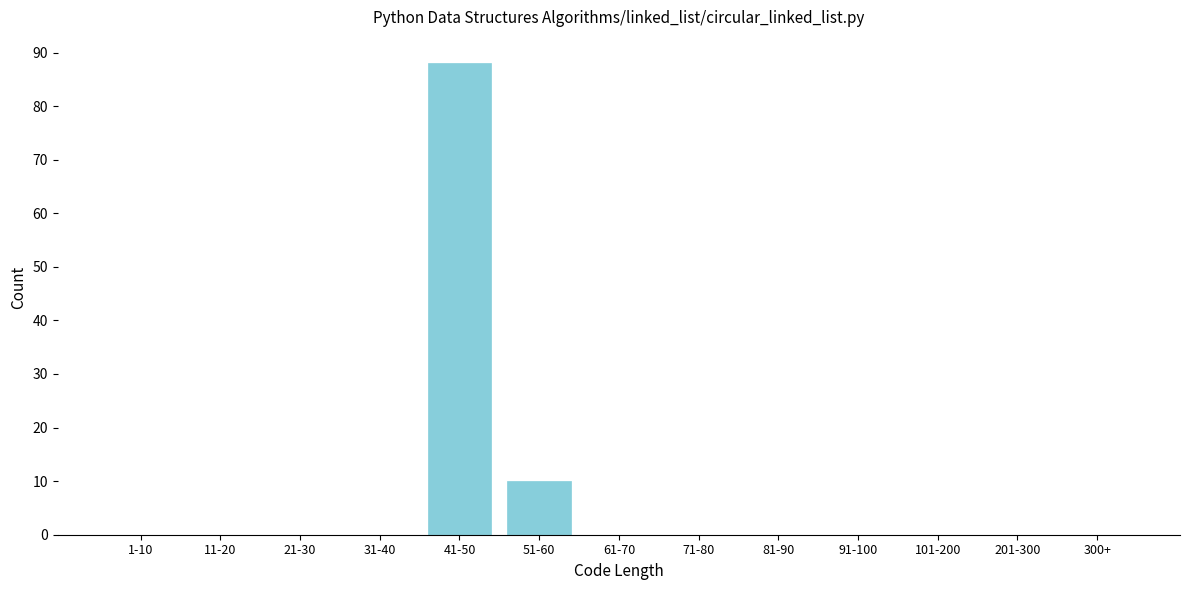

Reading left to right, extract all data points from this chart.

1-10=0	11-20=0	21-30=0	31-40=0	41-50=88	51-60=10	61-70=0	71-80=0	81-90=0	91-100=0	101-200=0	201-300=0	300+=0